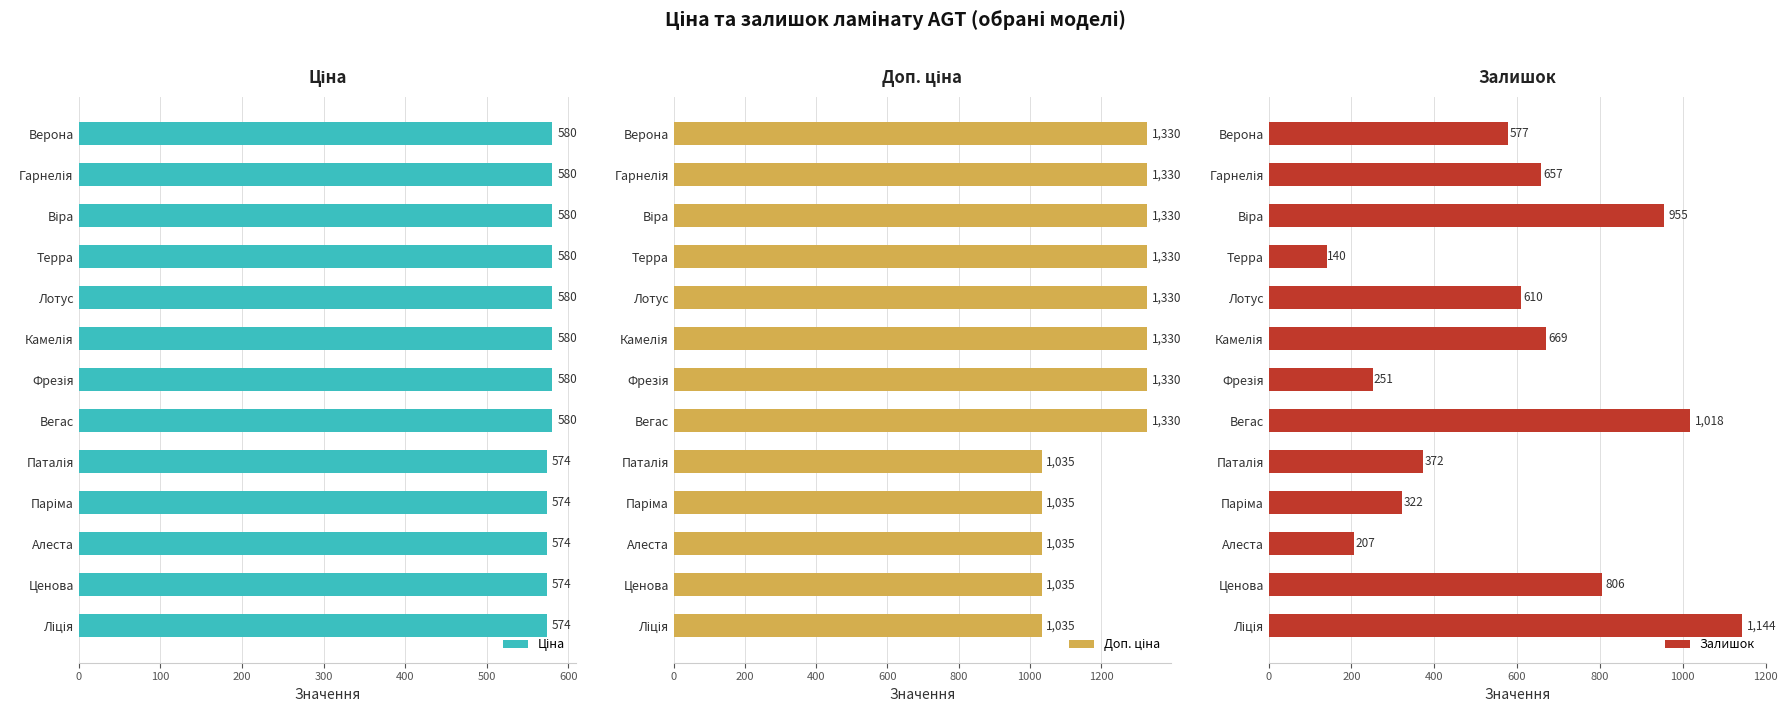

What is the sum of all Залишок values?

7728